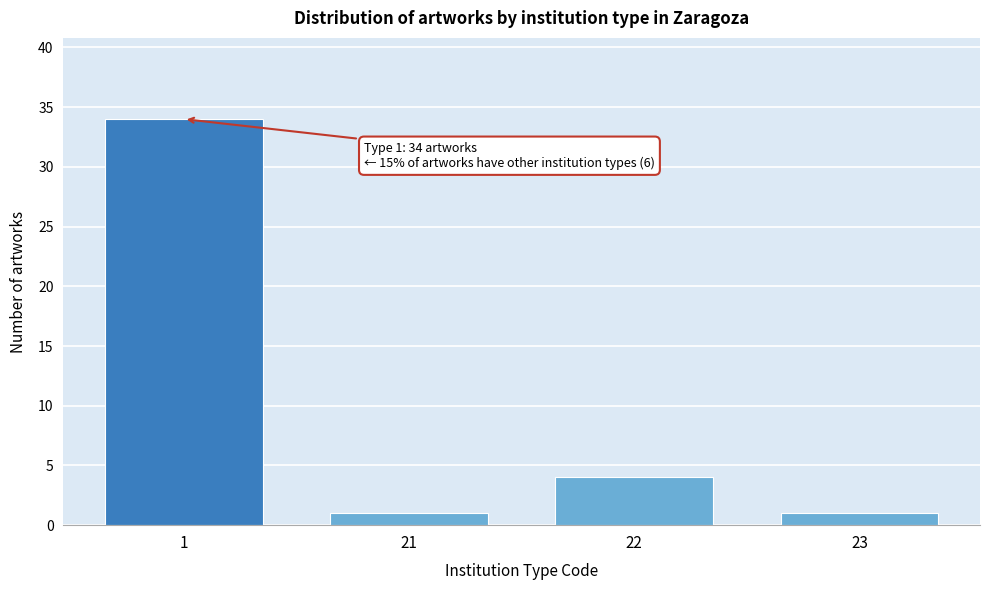

Reading right to left, list all the values displayed in this chart.

23=1	22=4	21=1	1=34